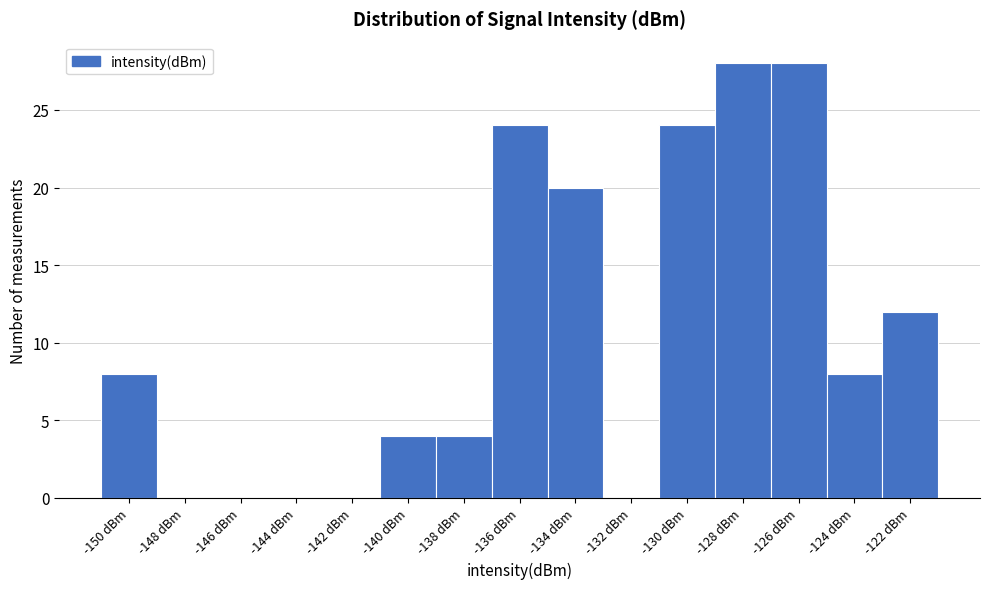

Reading left to right, list every bar in this chart as the range it spans on the x-axis followed by its height. Neither the bar edges nor the heights are printed on the chart, so give them approximately, as read against the axes.

-151 to -149: 8
-149 to -147: 0
-147 to -145: 0
-145 to -143: 0
-143 to -141: 0
-141 to -139: 4
-139 to -137: 4
-137 to -135: 24
-135 to -133: 20
-133 to -131: 0
-131 to -129: 24
-129 to -127: 28
-127 to -125: 28
-125 to -123: 8
-123 to -121: 12